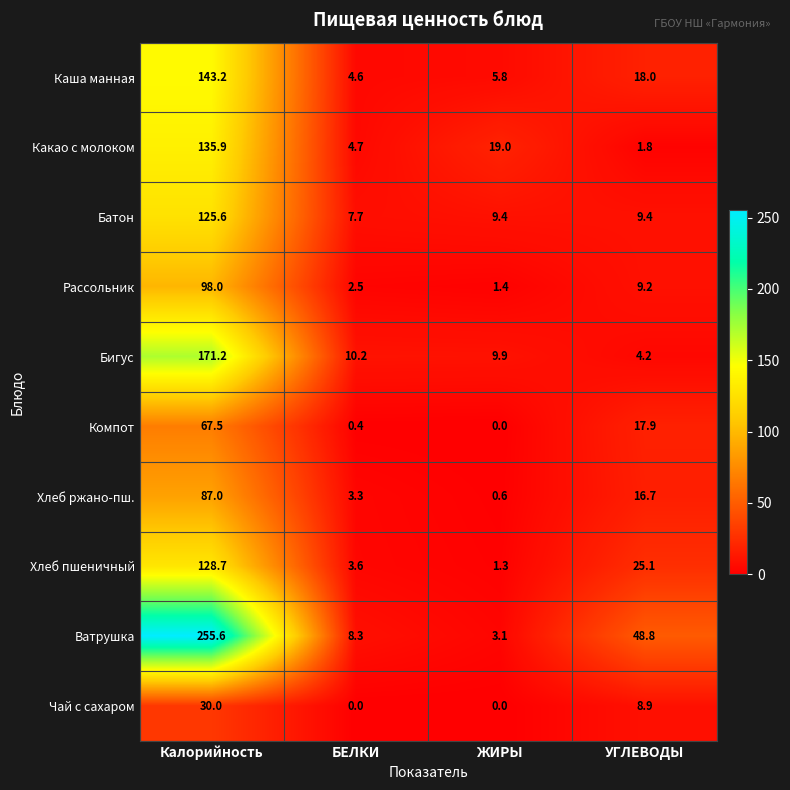

Which series has the widest spread of values?

Ватрушка